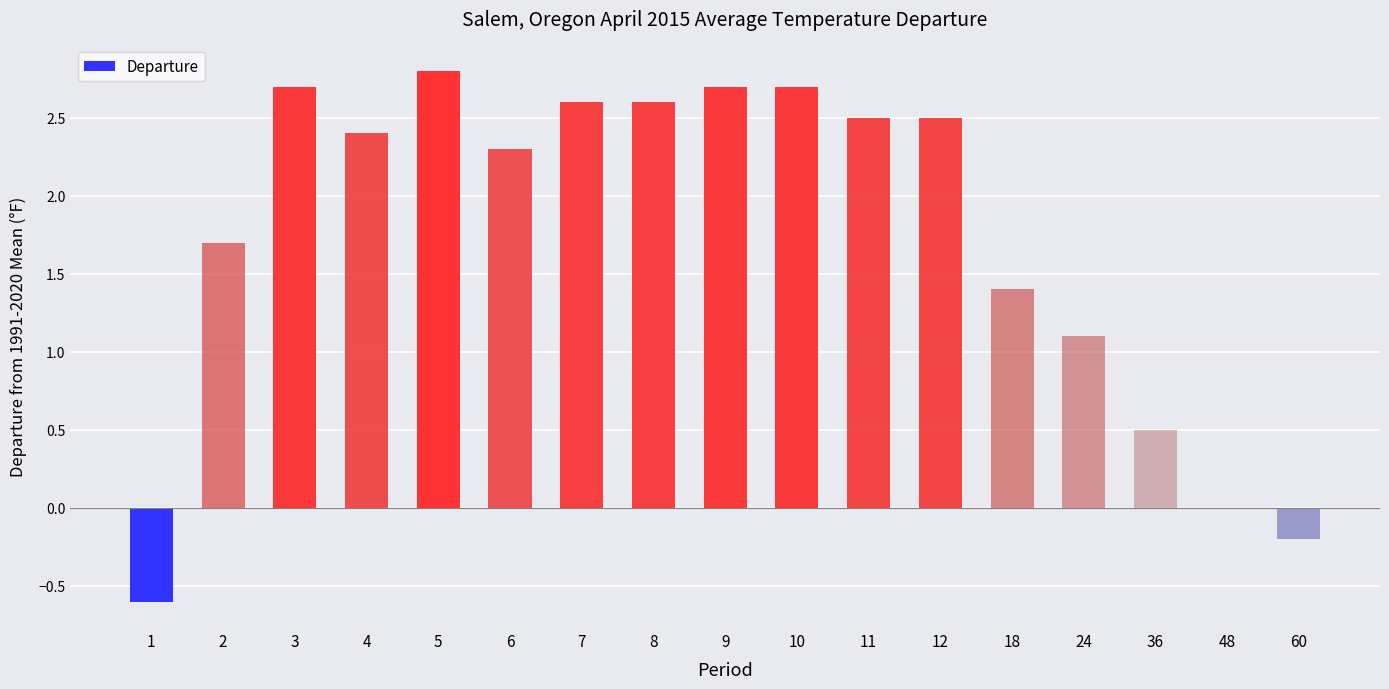

Approximately how many times larger is the value at 12 compared to 8?

1.0